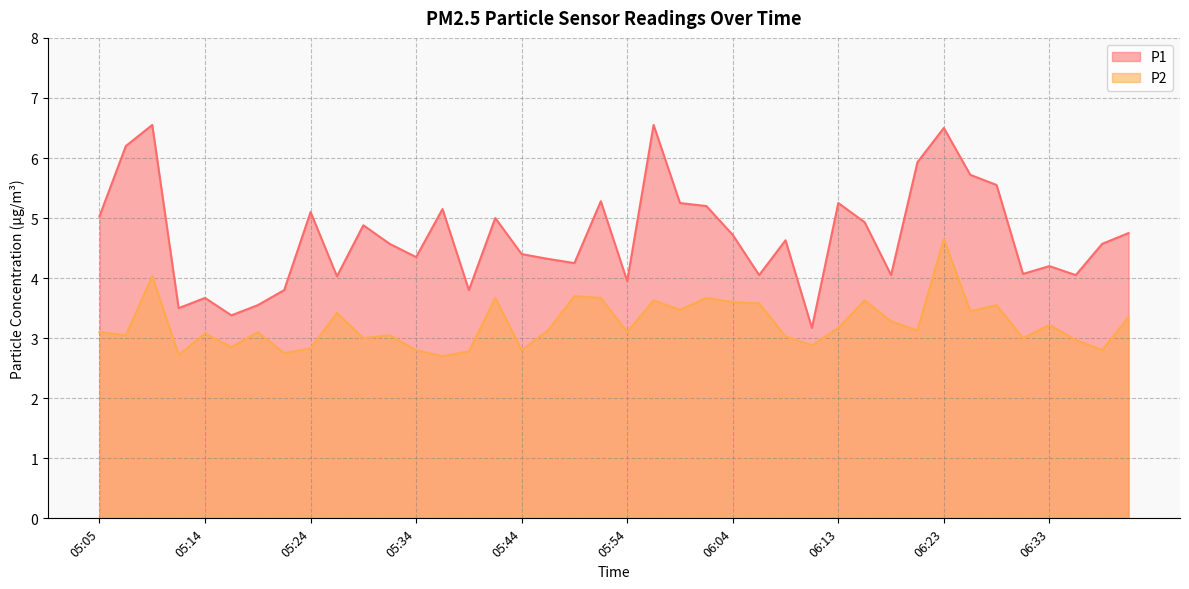

What is the spread (max minus min) of values at 05:07?

3.2